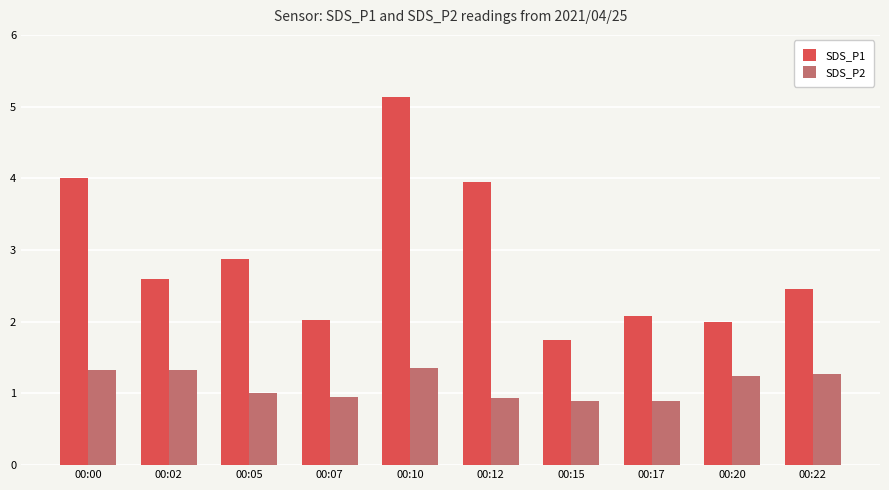

Is it true that SDS_P1 equals 1.5 at 00:00?

False